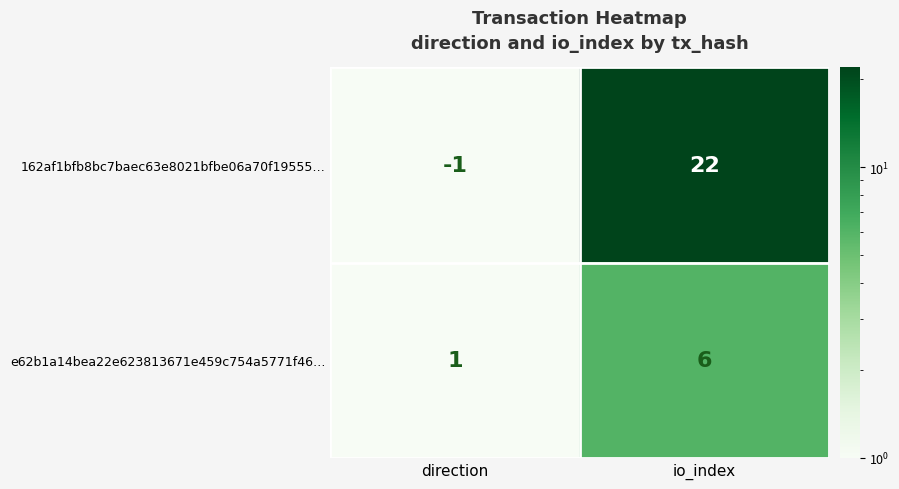

Rank the series by their average value, from highest to lowest.

162af1bfb8bc7baec63e8021bfbe06a70f19555…, e62b1a14bea22e623813671e459c754a5771f46…